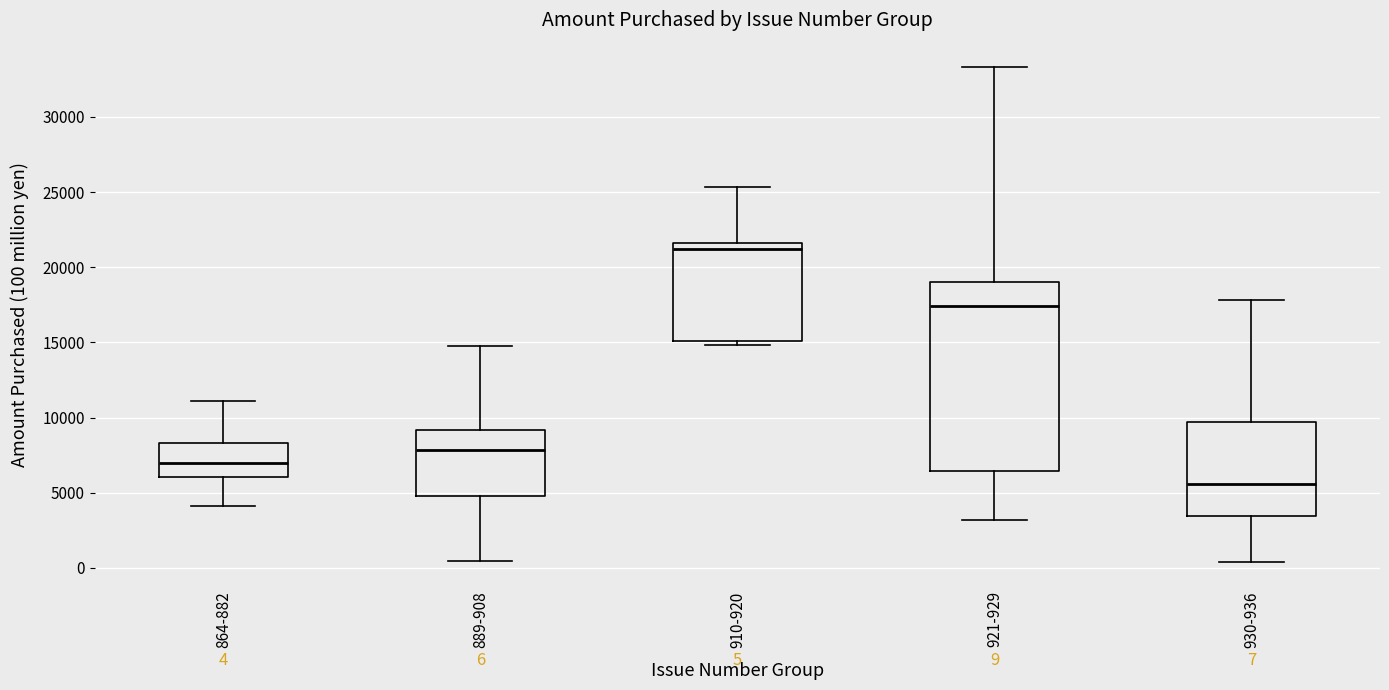

Comparing the boxes themselves (not the whiskers), which one is the tallest?

921-929